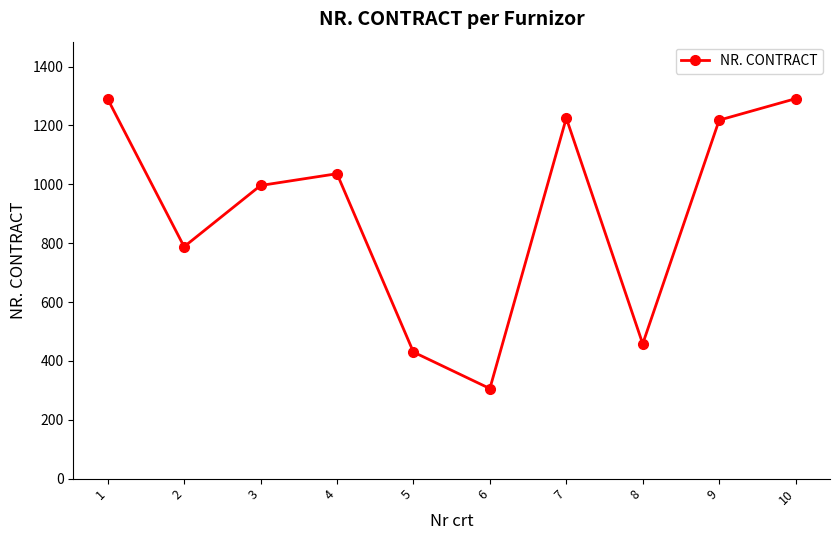

What is the greatest value displayed?

1291